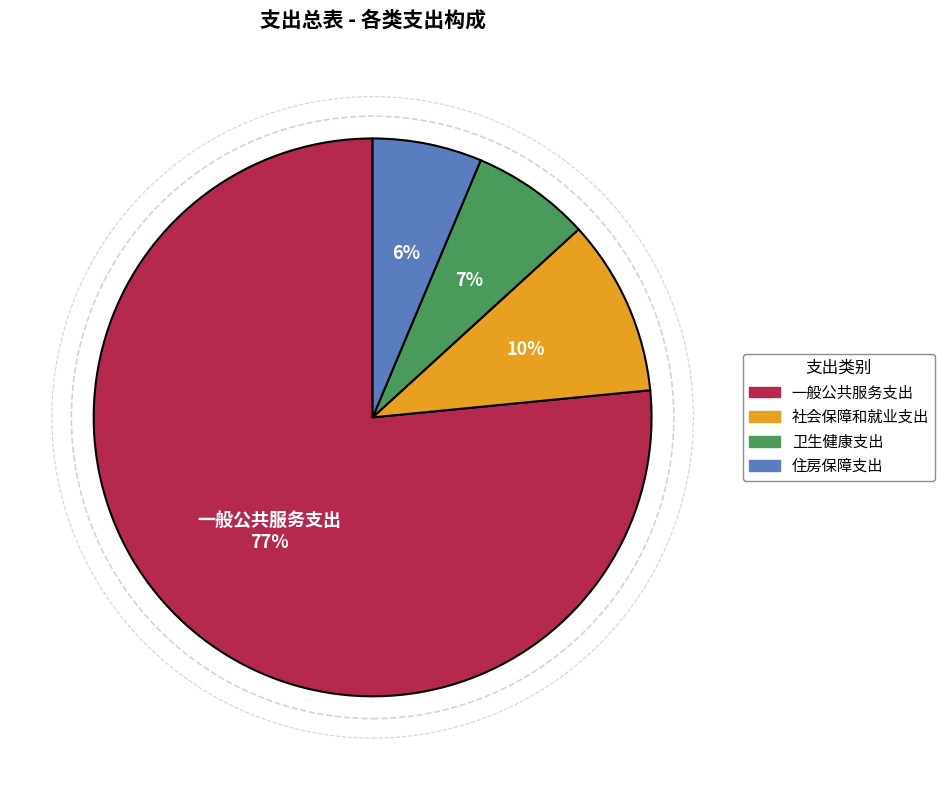

Count the number of slices in the pie.

4